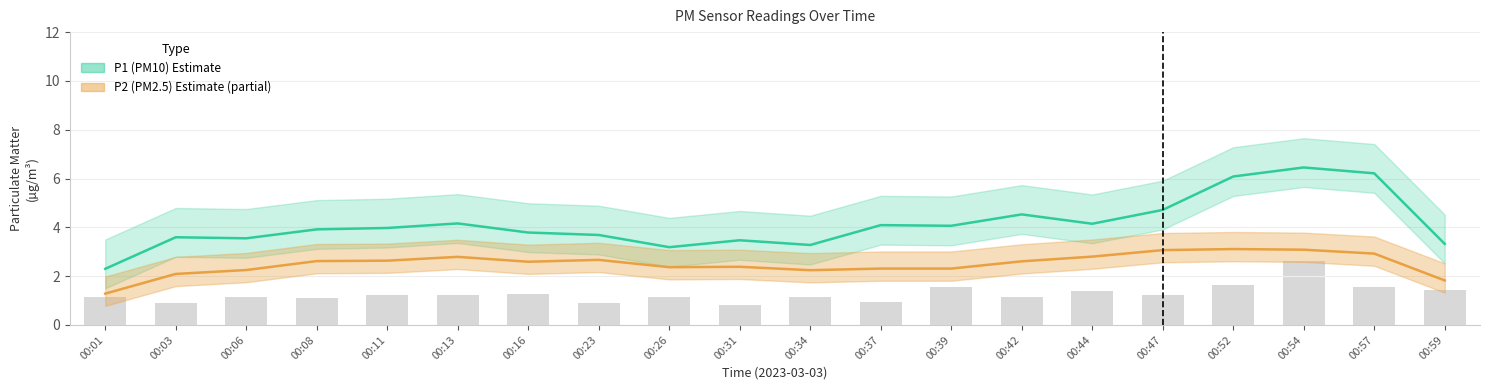

Rank the series at 00:37 from highest to lowest value.

P1 (PM10) center, P2 (PM2.5) center